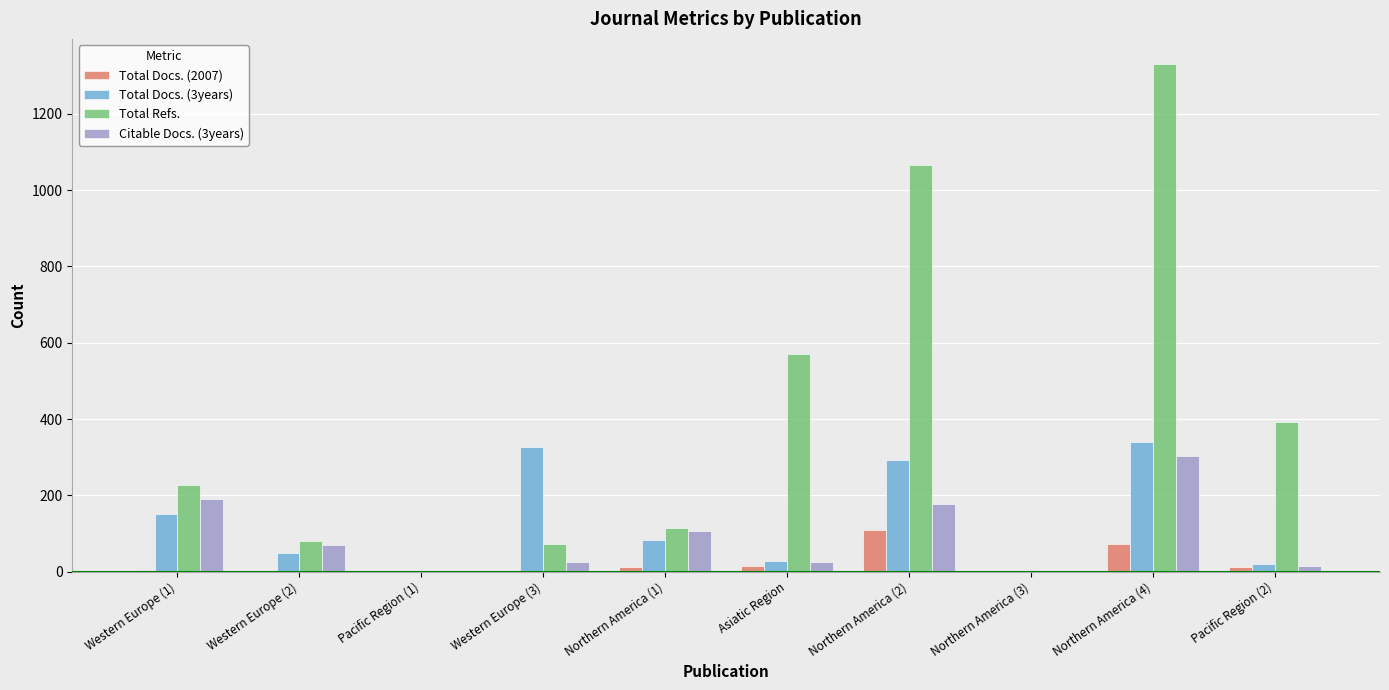

Are the bars grouped side by side (vs. stacked)?

Yes